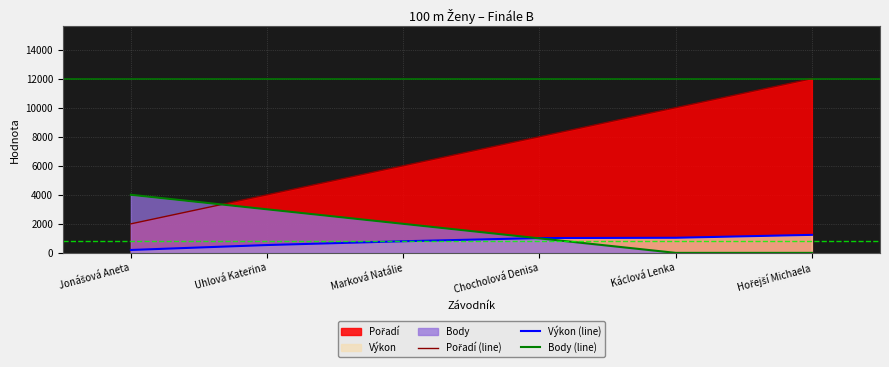

How many data points in Pořadí (line) are above 8000?

2